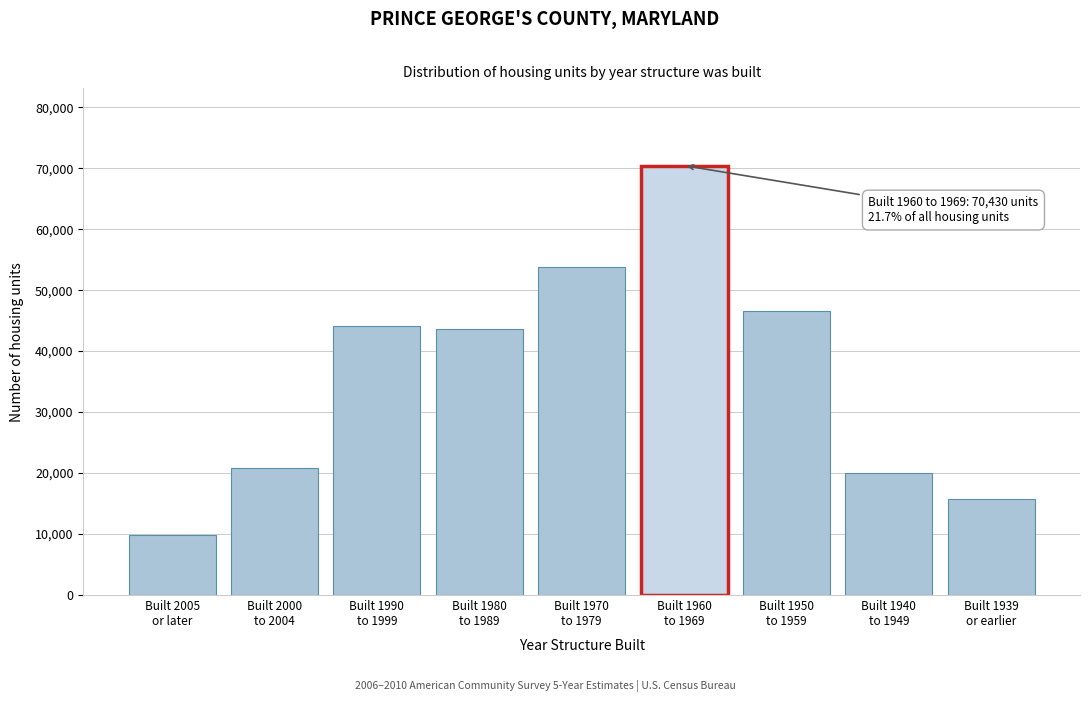

Reading left to right, list all the values displayed in this chart.

9878	20890	44076	43705	53816	70430	46605	19964	15801